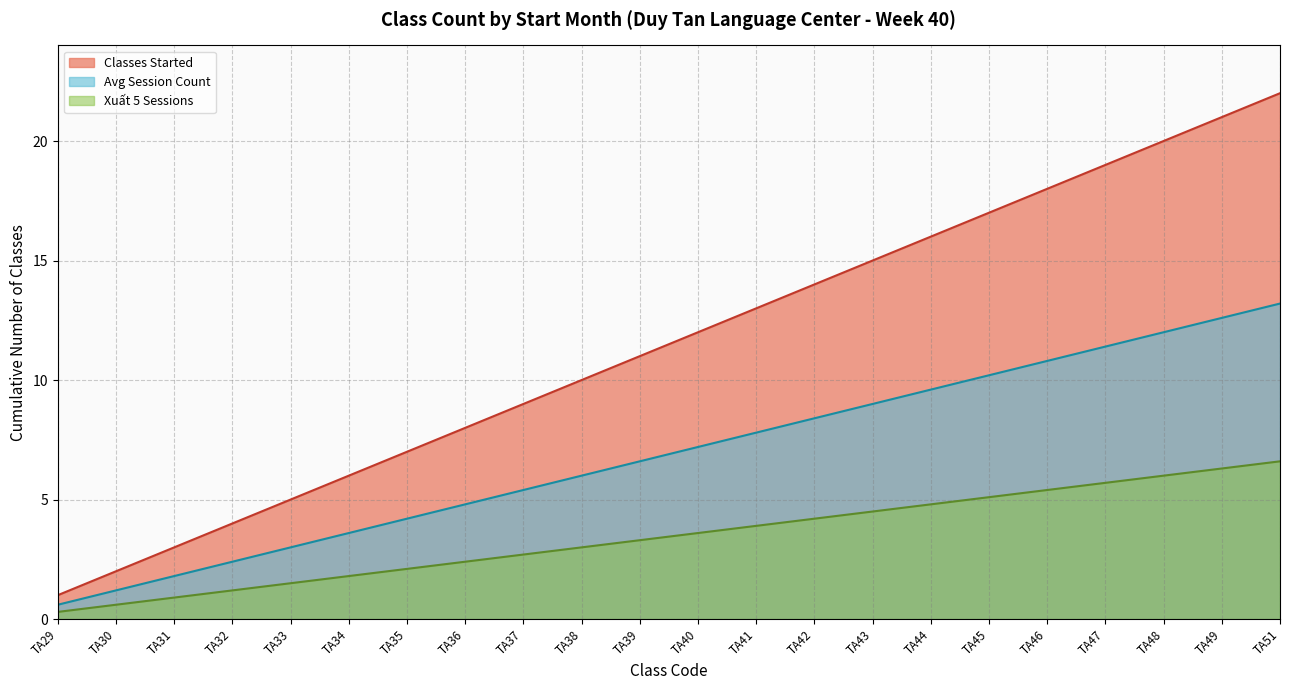

List the series in order of their overall mean, lowest first.

Xuất 5 Sessions, Avg Session Count, Classes Started